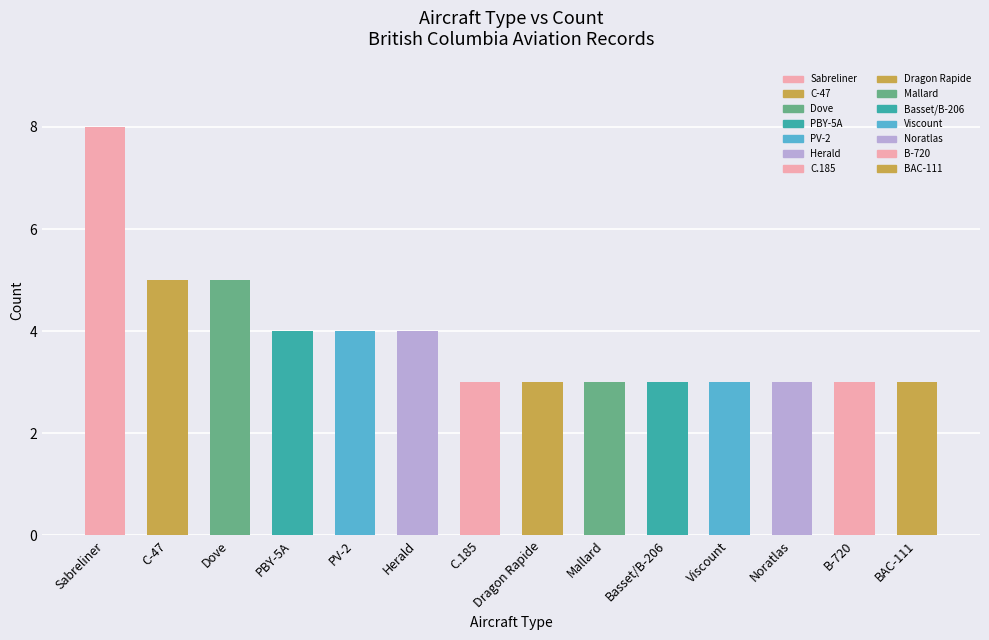

The chart shows a value of 3 at C.185. True or false?

True